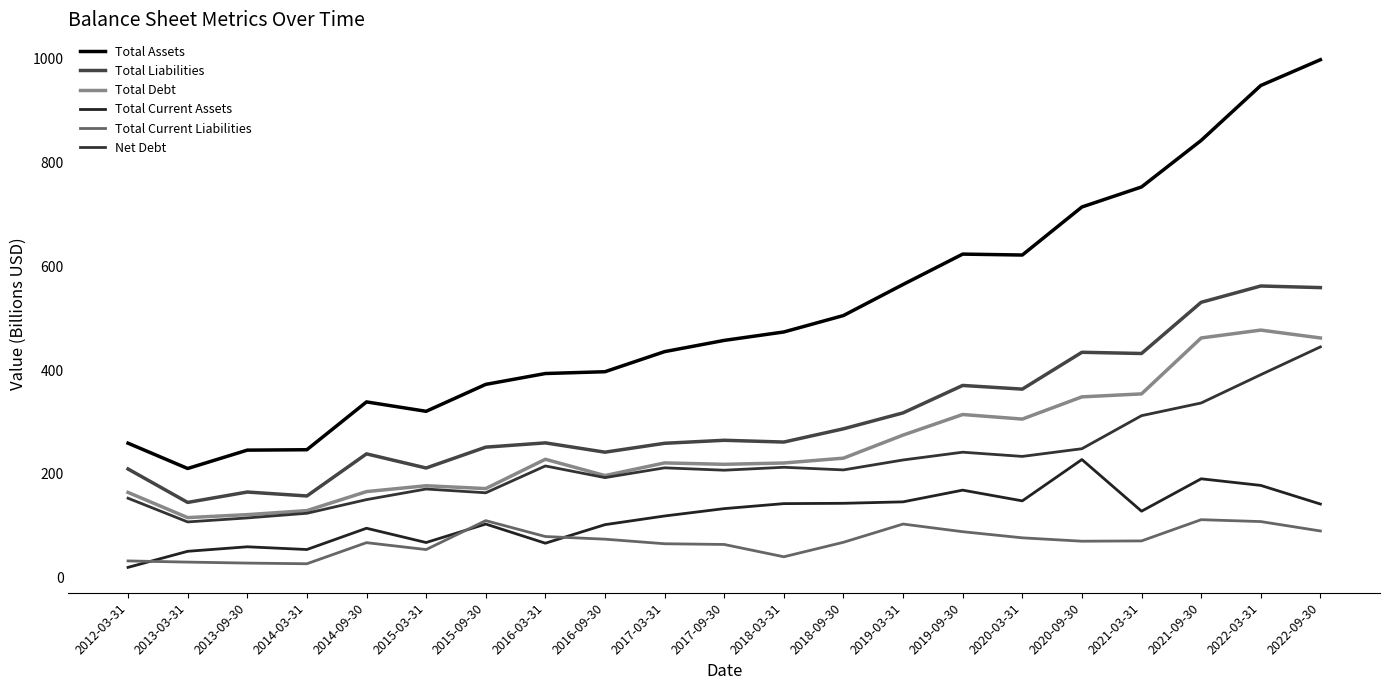

Does the chart have visible grid lines?

No